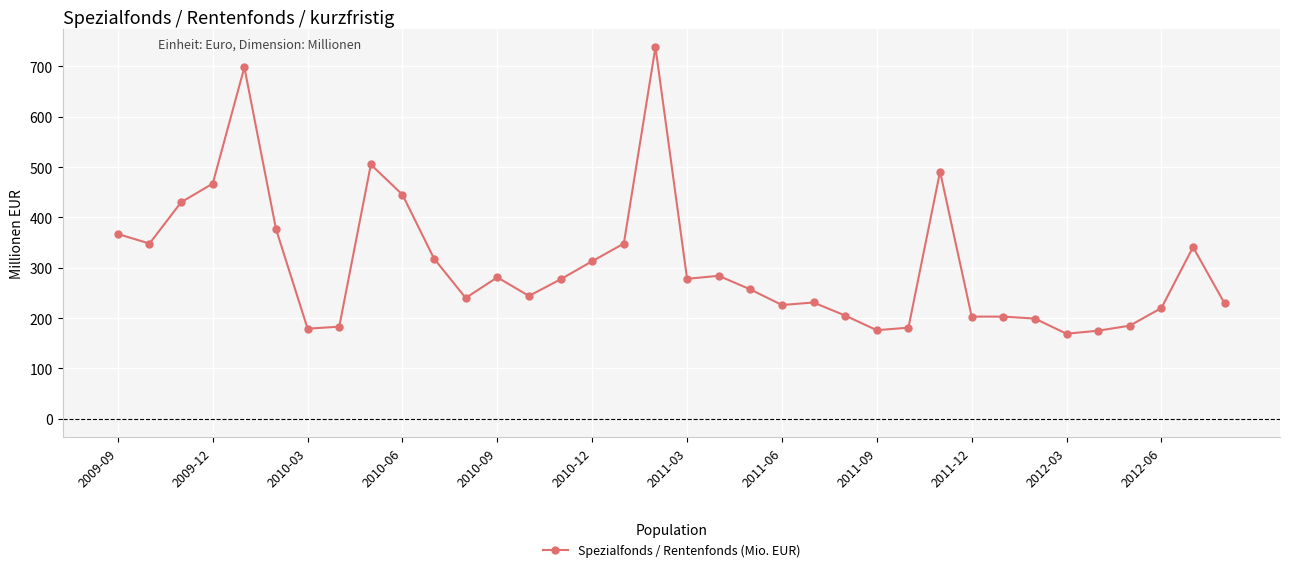

What is the greatest value displayed?

738